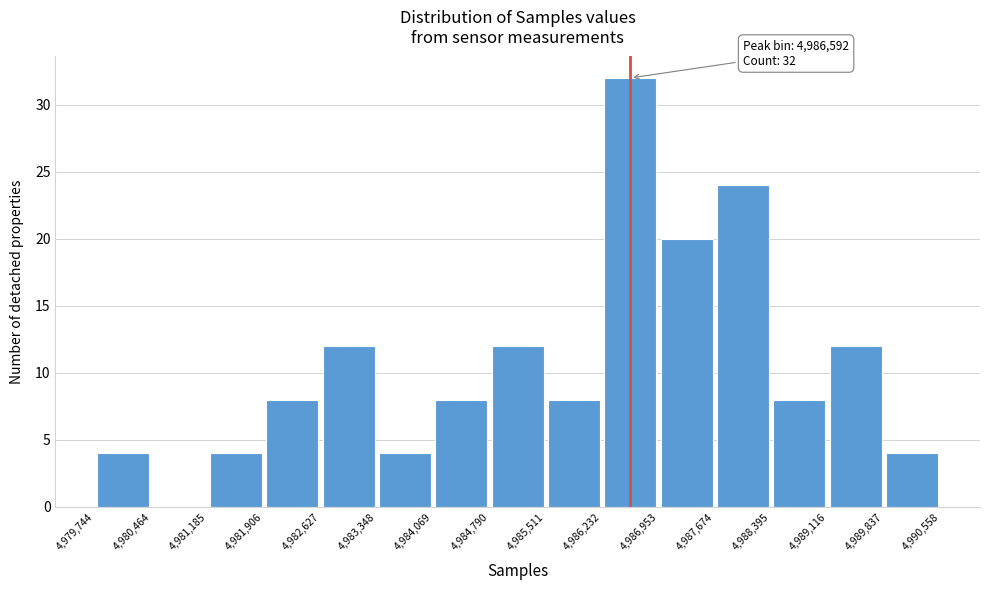

Which range on the x-axis has the tallest bar?

4,986,232 to 4,986,953